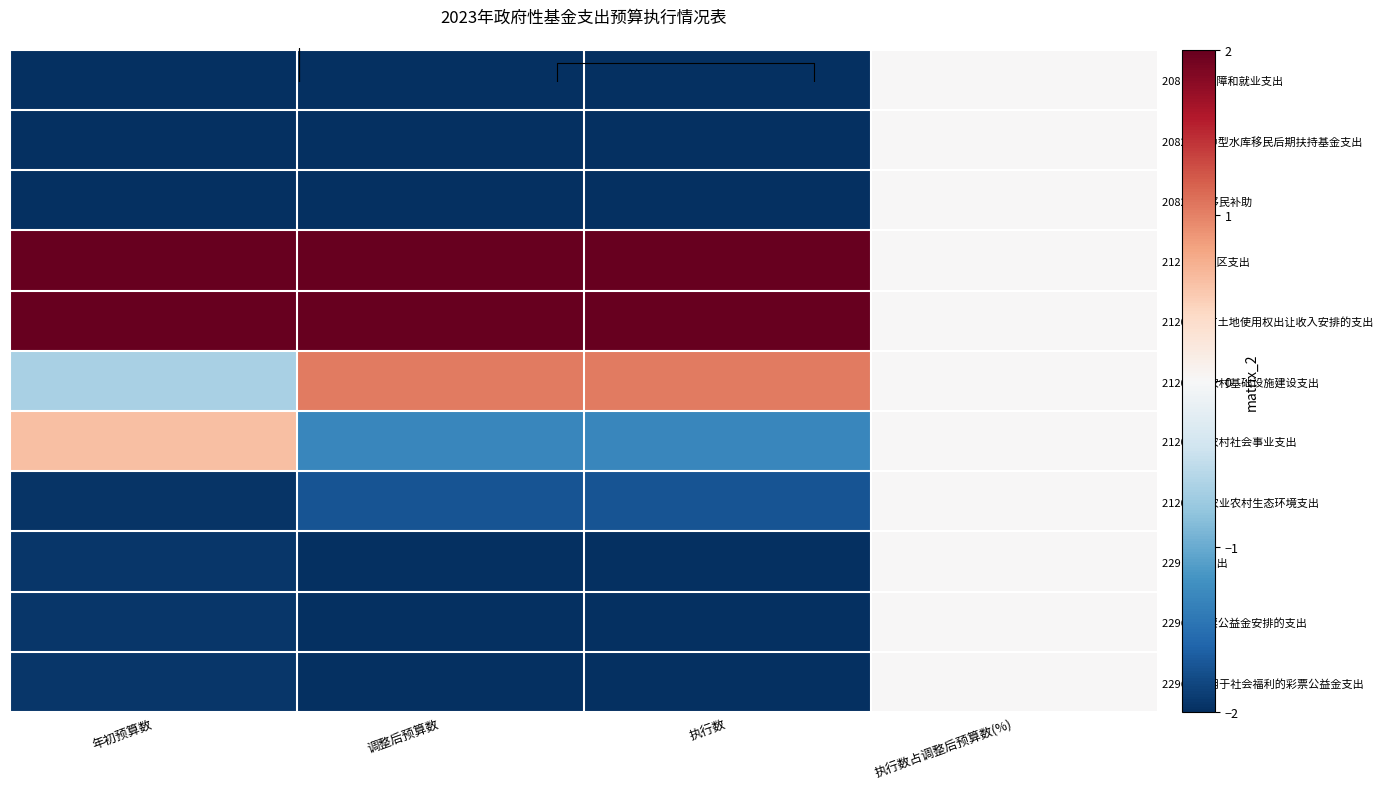

Which category has the lowest value across all series?

年初预算数